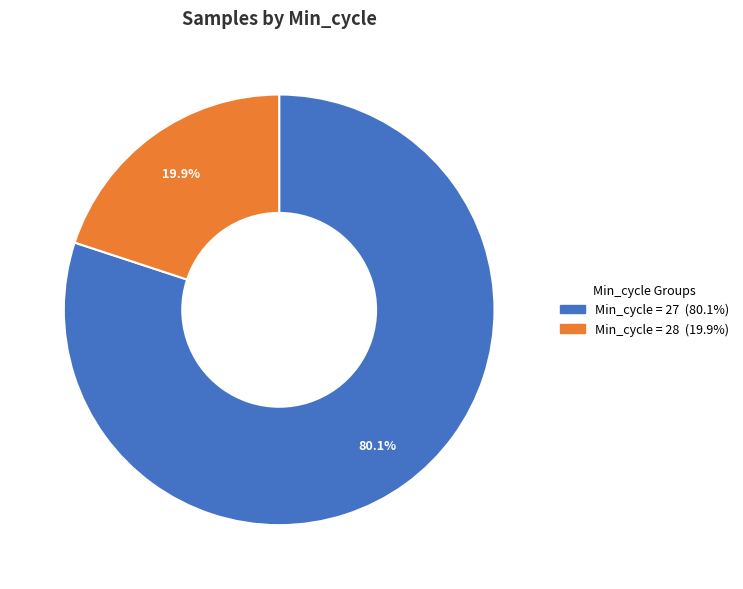

How many segments does this pie chart have?

2